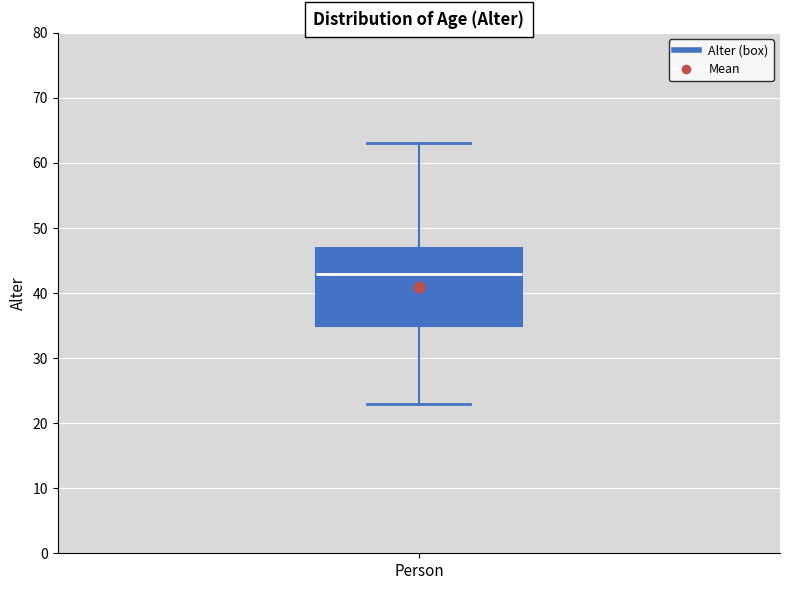

Read this box plot against the y-axis: the position of the median line, the range covered by the box, and the ends of both whiskers. The values are not printed on the chart, so give them approximately, as read against the axis.

median 43, box 35 to 47, whiskers 23 to 63